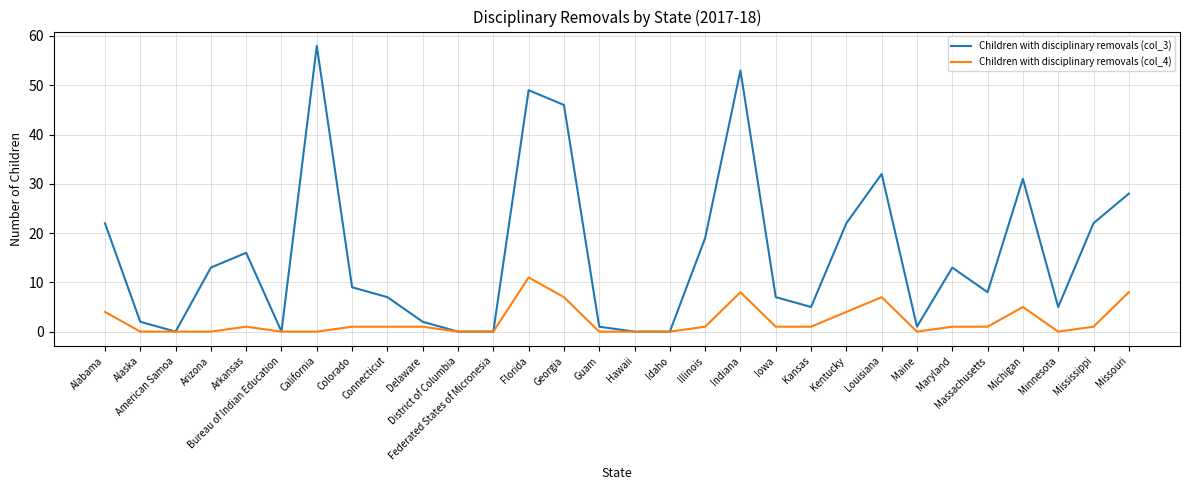

Reading left to right, transcribe all the data shown in this chart.

Children with disciplinary removals (col_3): Alabama=22	Alaska=2	American Samoa=0	Arizona=13	Arkansas=16	Bureau of Indian Education=0	California=58	Colorado=9	Connecticut=7	Delaware=2	District of Columbia=0	Federated States of Micronesia=0	Florida=49	Georgia=46	Guam=1	Hawaii=0	Idaho=0	Illinois=19	Indiana=53	Iowa=7	Kansas=5	Kentucky=22	Louisiana=32	Maine=1	Maryland=13	Massachusetts=8	Michigan=31	Minnesota=5	Mississippi=22	Missouri=28
Children with disciplinary removals (col_4): Alabama=4	Alaska=0	American Samoa=0	Arizona=0	Arkansas=1	Bureau of Indian Education=0	California=0	Colorado=1	Connecticut=1	Delaware=1	District of Columbia=0	Federated States of Micronesia=0	Florida=11	Georgia=7	Guam=0	Hawaii=0	Idaho=0	Illinois=1	Indiana=8	Iowa=1	Kansas=1	Kentucky=4	Louisiana=7	Maine=0	Maryland=1	Massachusetts=1	Michigan=5	Minnesota=0	Mississippi=1	Missouri=8